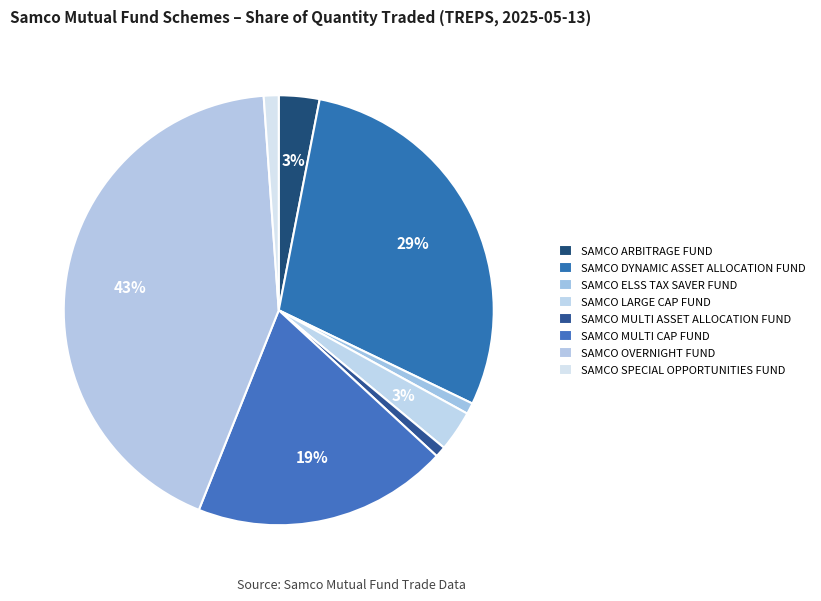

To the nearest percent, what is the combined percentage of SAMCO SPECIAL OPPORTUNITIES FUND and SAMCO ARBITRAGE FUND?

4%